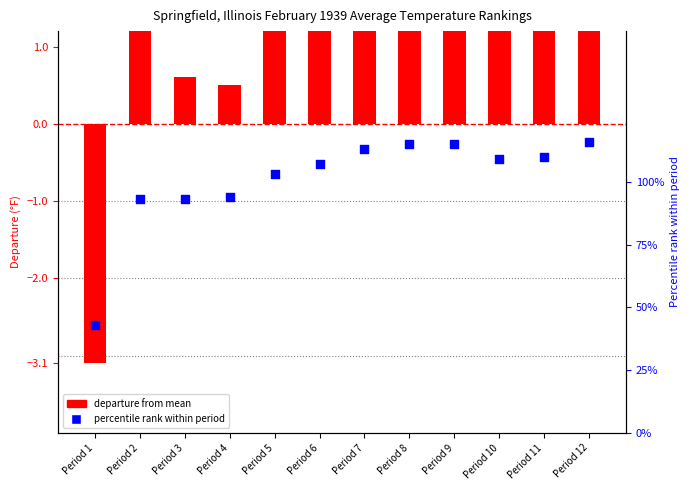

At how many categories does at least one series exceed 20?

12